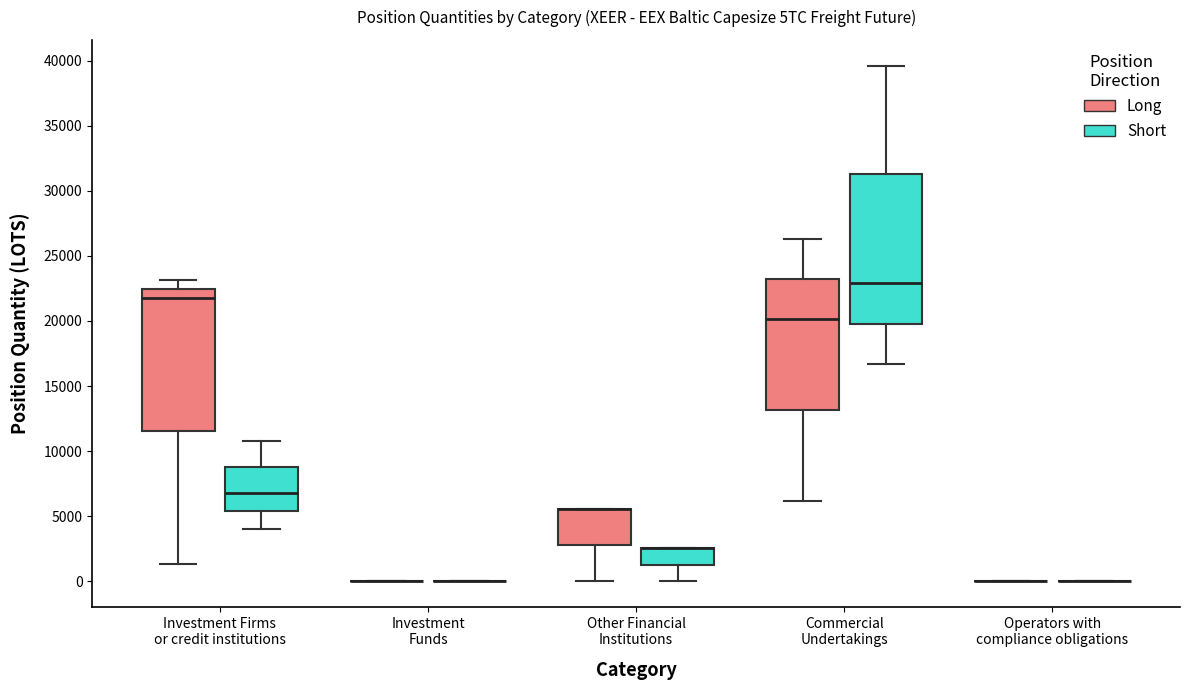

Reading left to right, transcribe this box plot: for each box, give where its median line is, the range the box spans, and where its two whiskers end, as read against the y-axis. The values are not printed on the chart, so give them approximately, as read against the axis.

Investment Firms or credit institutions (Long): median 22000, box 11500 to 22500, whiskers 1500 to 23000
Investment Firms or credit institutions (Short): median 7000, box 5500 to 9000, whiskers 4000 to 11000
Investment Funds (Long): box collapsed to a line at 0, whiskers 0 to 0
Investment Funds (Short): box collapsed to a line at 0, whiskers 0 to 0
Other Financial Institutions (Long): median 5500 (drawn on the box's upper edge), box 3000 to 5500, whiskers 0 to 5500
Other Financial Institutions (Short): median 2500 (drawn on the box's upper edge), box 1500 to 2500, whiskers 0 to 2500
Commercial Undertakings (Long): median 20000, box 13000 to 23000, whiskers 6000 to 26500
Commercial Undertakings (Short): median 23000, box 20000 to 31500, whiskers 16500 to 39500
Operators with compliance obligations (Long): box collapsed to a line at 0, whiskers 0 to 0
Operators with compliance obligations (Short): box collapsed to a line at 0, whiskers 0 to 0